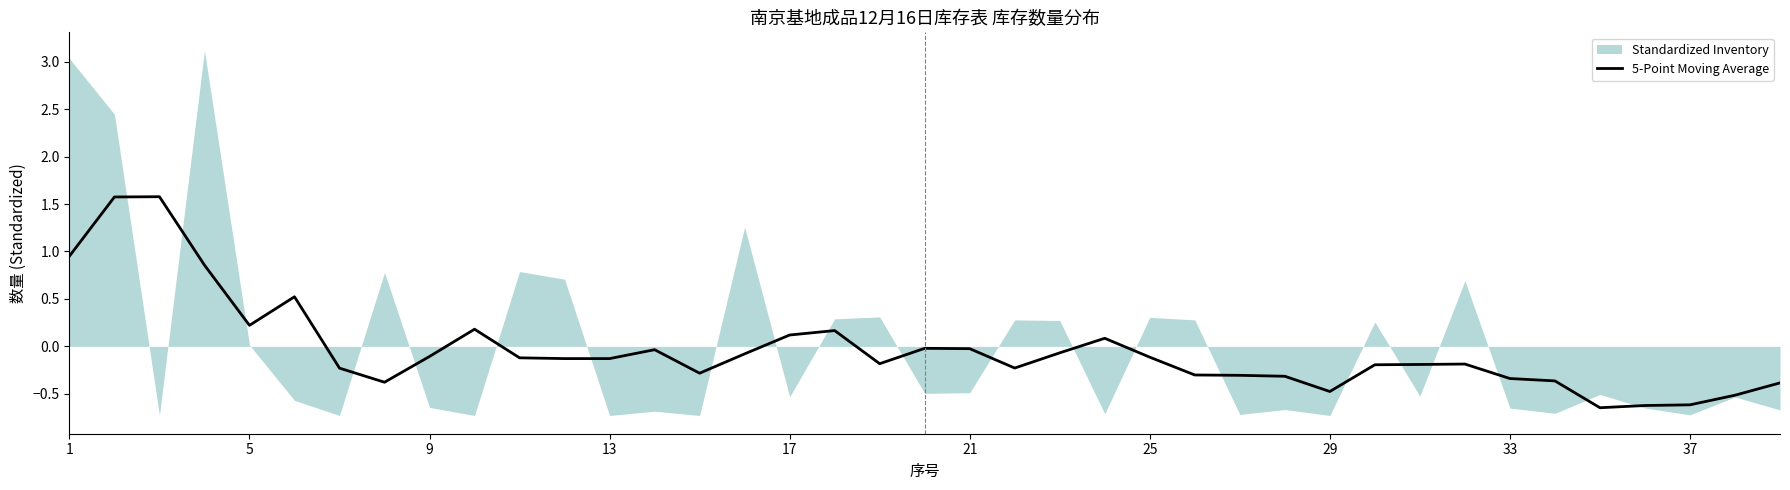

What is the maximum value for 5-Point Moving Average?

1.6